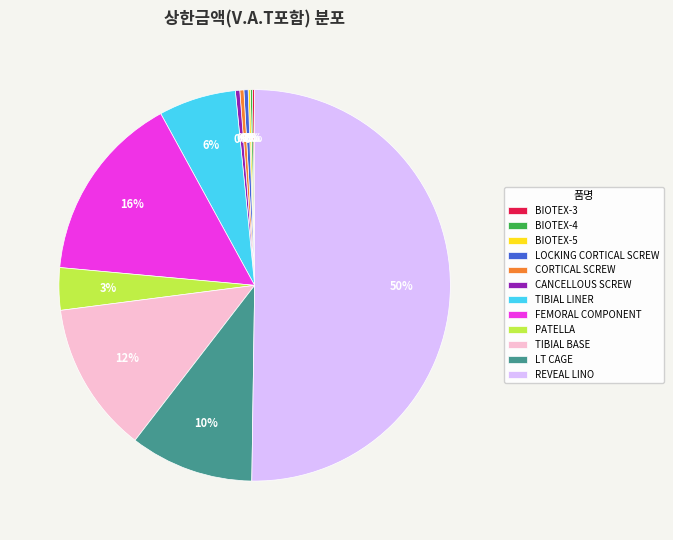

The REVEAL LINO slice represents 50% of the pie. True or false?

True